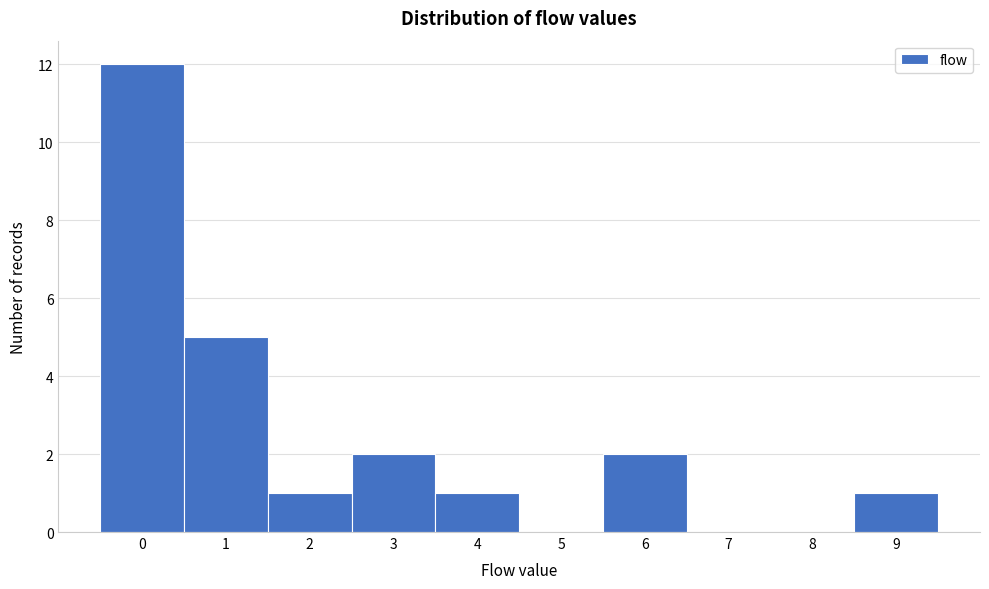

Reading left to right, transcribe this chart: for each bar, give the range it covers on the x-axis and its height. The values are not printed on the chart, so give them approximately, as read against the axis.

-0.5 to 0.5: 12
0.5 to 1.5: 5
1.5 to 2.5: 1
2.5 to 3.5: 2
3.5 to 4.5: 1
4.5 to 5.5: 0
5.5 to 6.5: 2
6.5 to 7.5: 0
7.5 to 8.5: 0
8.5 to 9.5: 1